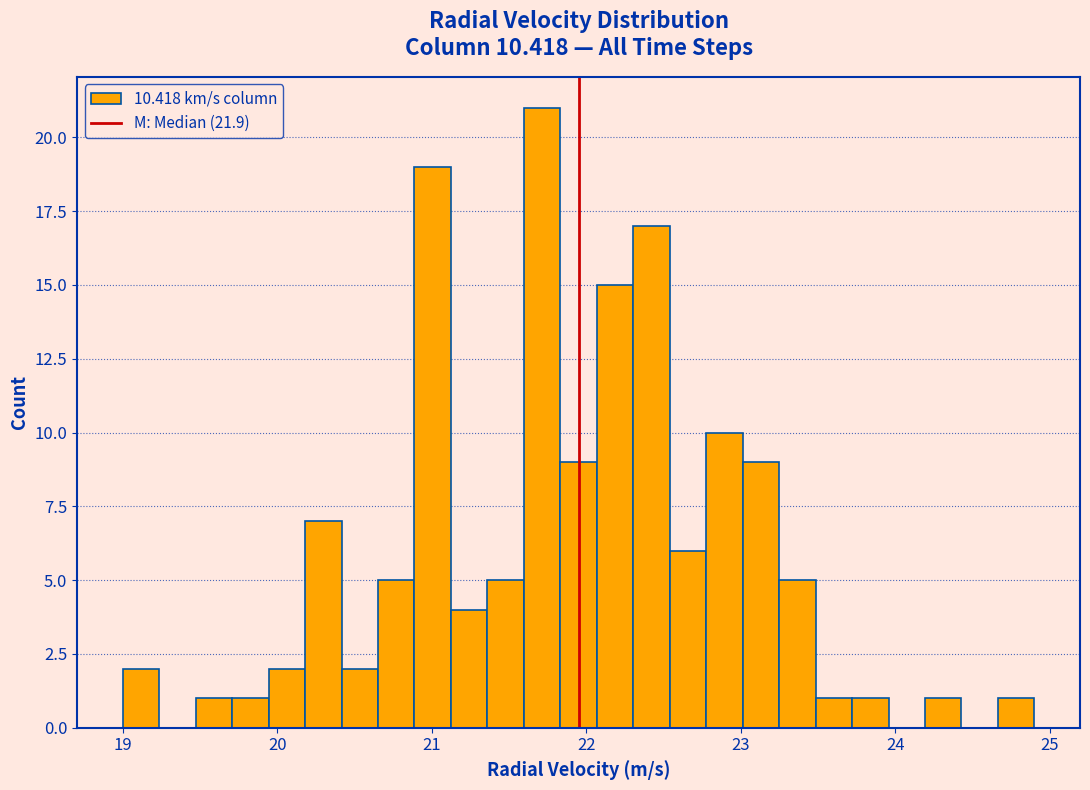

Read against the x-axis, roughly where is the centre of the tallest bar?

21.7